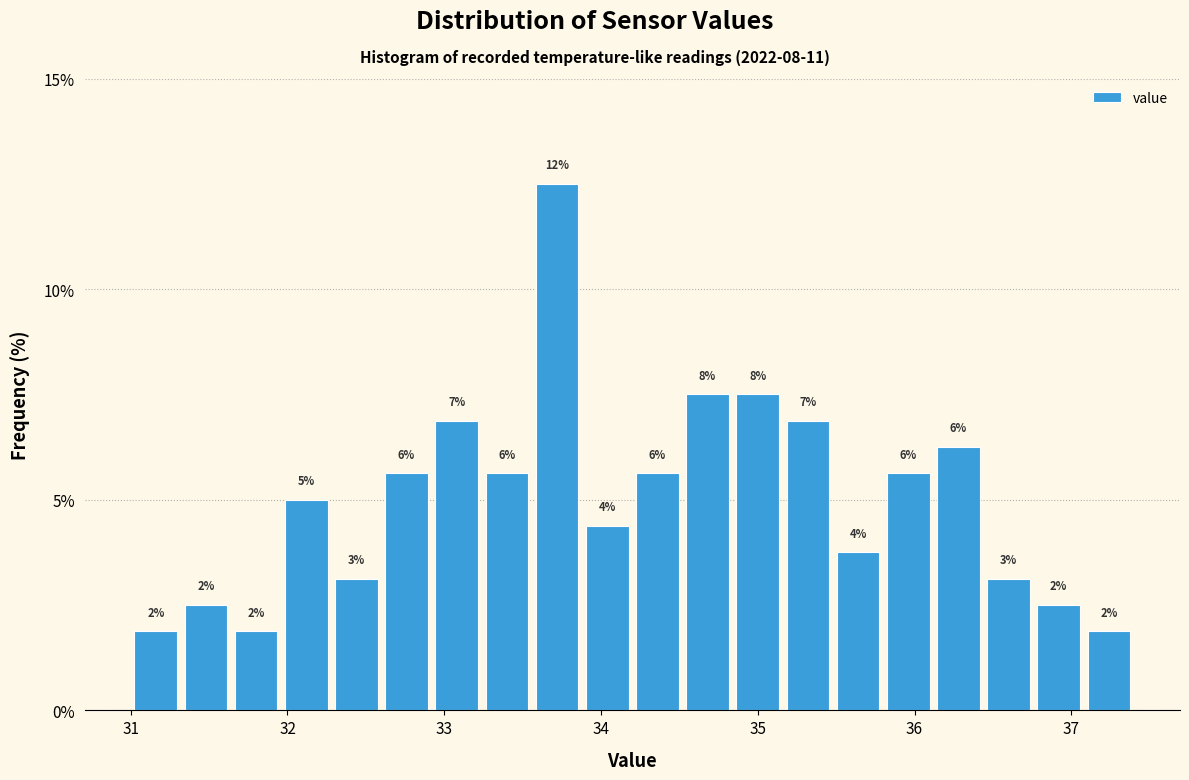

Around what value on the x-axis is the tallest bar? Give the approximate position of its centre, as read against the axis.

33.7